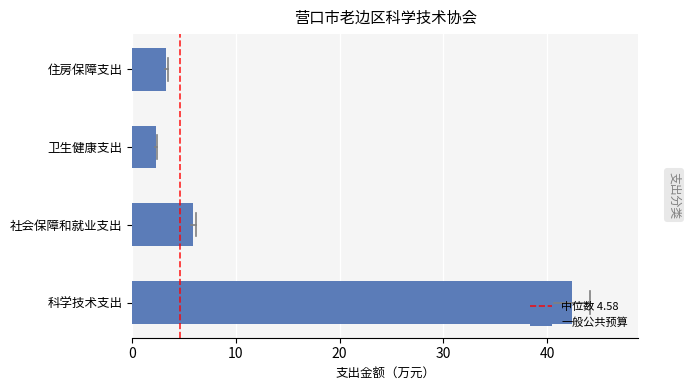

What is the smallest value displayed?

2.3